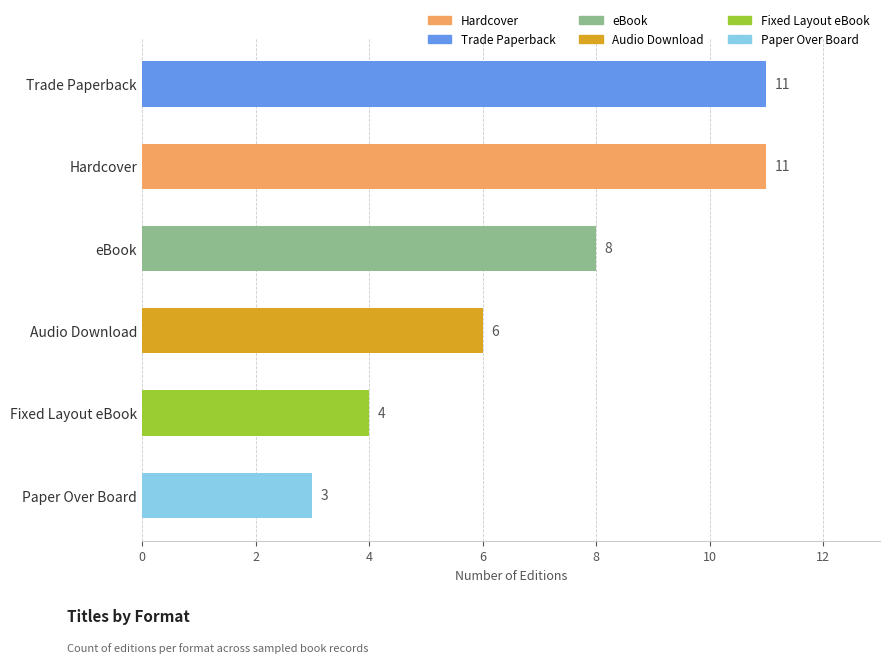

Is it true that the value at Paper Over Board is 3?

True